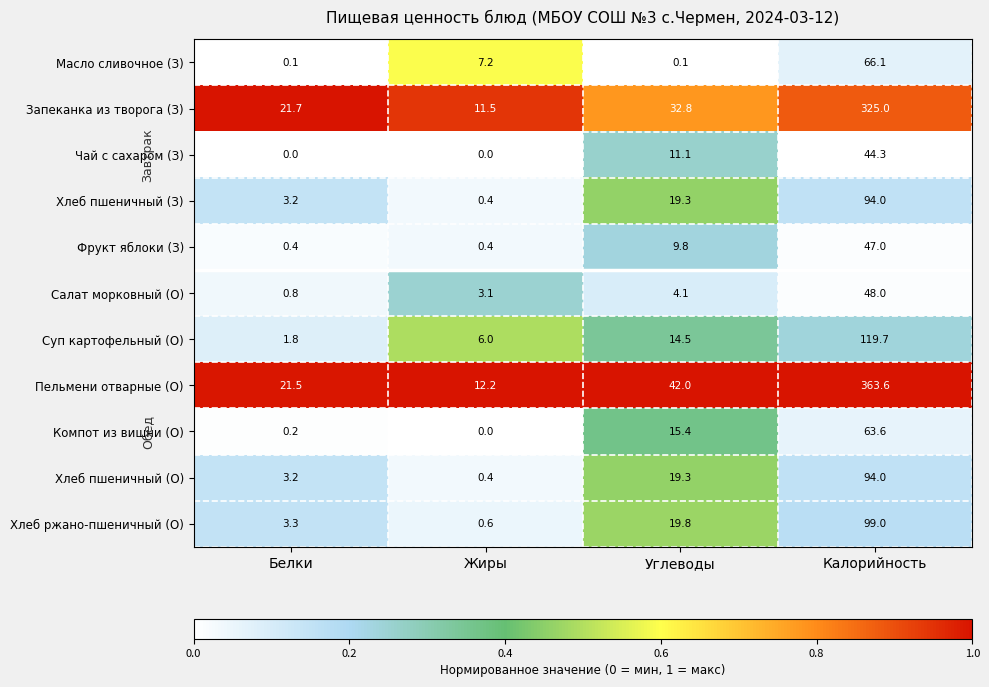

Which series changed the most between Жиры and Углеводы?

Пельмени отварные (О)